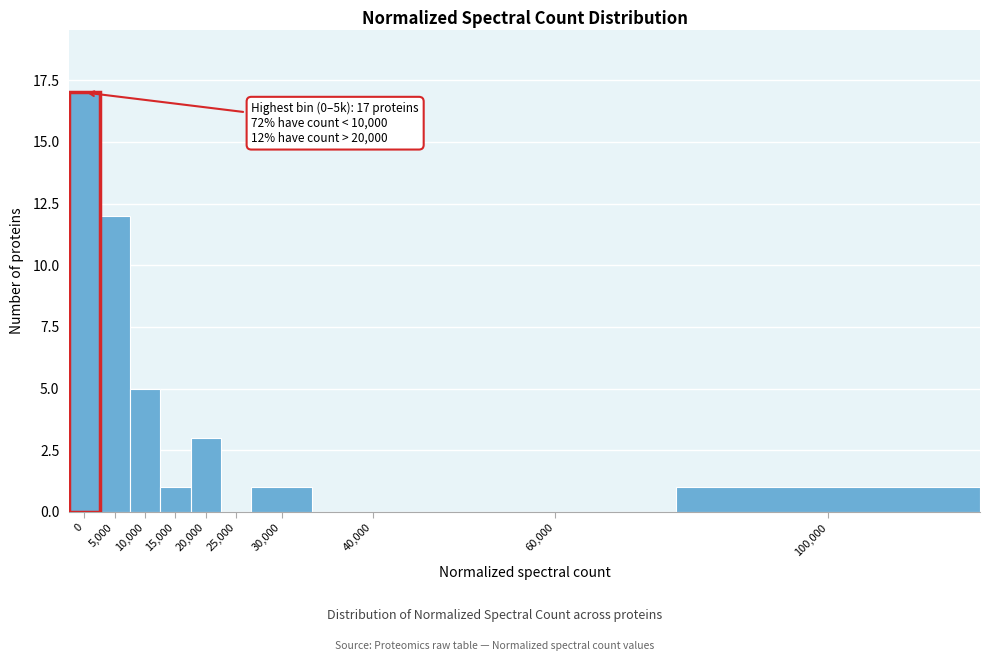

Reading left to right, list all the values displayed in this chart.

0=17	5,000=12	10,000=5	15,000=1	20,000=3	25,000=0	30,000=1	40,000=0	60,000=0	100,000=1